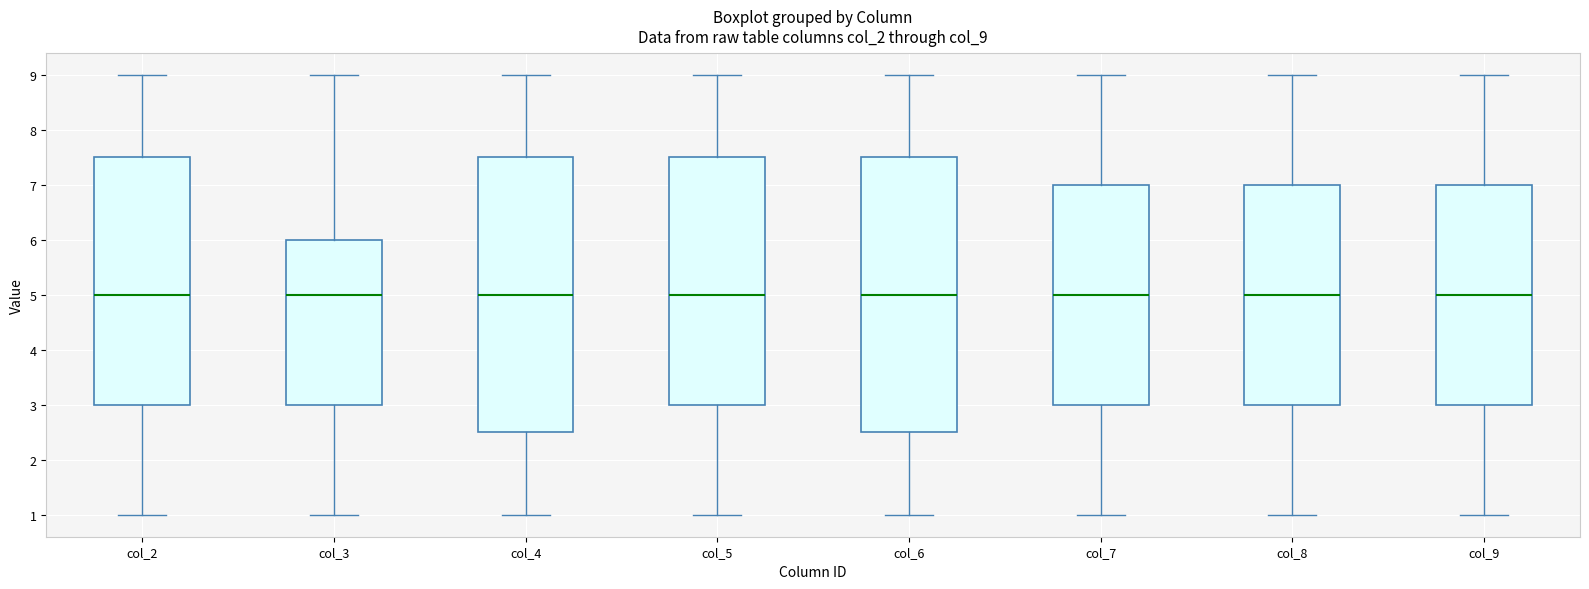

Reading left to right, transcribe this box plot: for each box, give where its median line is, the range the box spans, and where its two whiskers end, as read against the y-axis. The values are not printed on the chart, so give them approximately, as read against the axis.

col_2: median 5.0, box 3.0 to 7.5, whiskers 1.0 to 9.0
col_3: median 5.0, box 3.0 to 6.0, whiskers 1.0 to 9.0
col_4: median 5.0, box 2.5 to 7.5, whiskers 1.0 to 9.0
col_5: median 5.0, box 3.0 to 7.5, whiskers 1.0 to 9.0
col_6: median 5.0, box 2.5 to 7.5, whiskers 1.0 to 9.0
col_7: median 5.0, box 3.0 to 7.0, whiskers 1.0 to 9.0
col_8: median 5.0, box 3.0 to 7.0, whiskers 1.0 to 9.0
col_9: median 5.0, box 3.0 to 7.0, whiskers 1.0 to 9.0